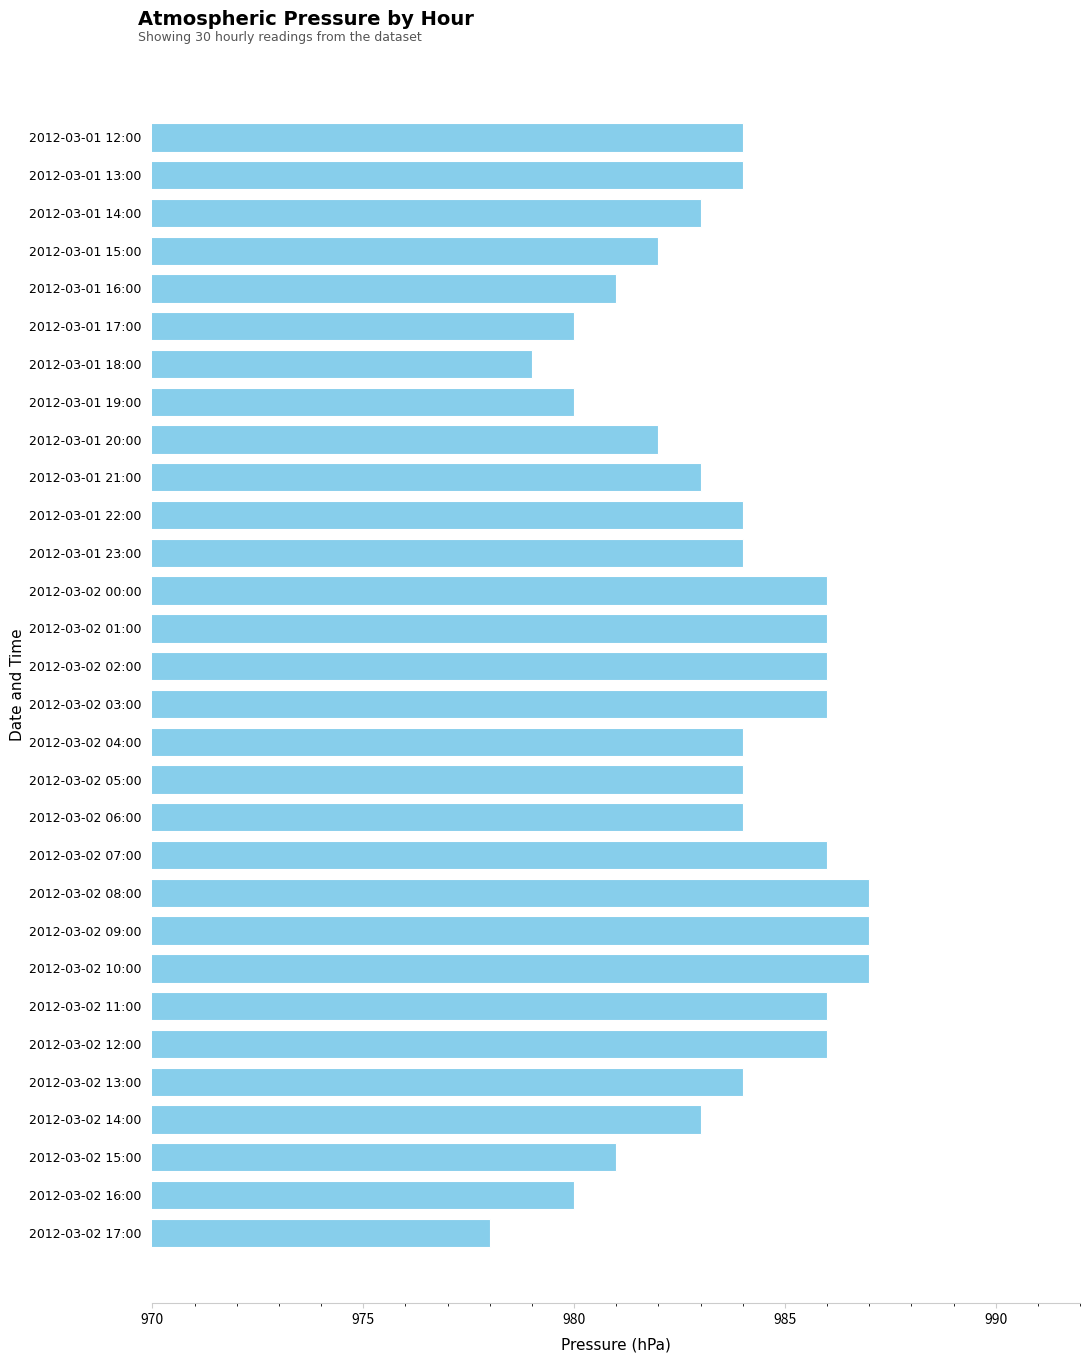

What is the label of the 23rd bar from the top?

2012-03-02 10:00